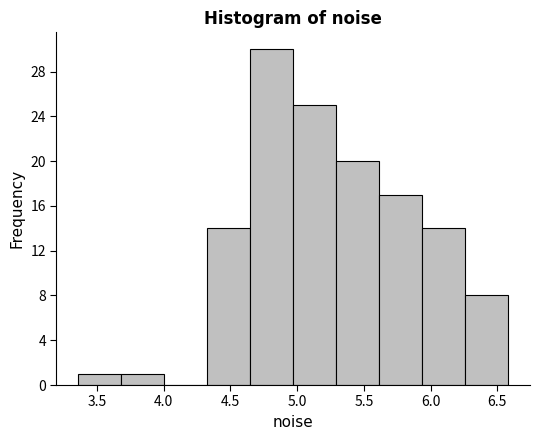

Reading left to right, list every bar in this chart as the range it spans on the x-axis followed by its height. Neither the bar edges nor the heights are printed on the chart, so give them approximately, as read against the axes.

3.35 to 3.70: 1
3.70 to 4.00: 1
4.00 to 4.35: 0
4.35 to 4.65: 14
4.65 to 4.95: 30
4.95 to 5.30: 25
5.30 to 5.60: 20
5.60 to 5.95: 17
5.95 to 6.25: 14
6.25 to 6.60: 8